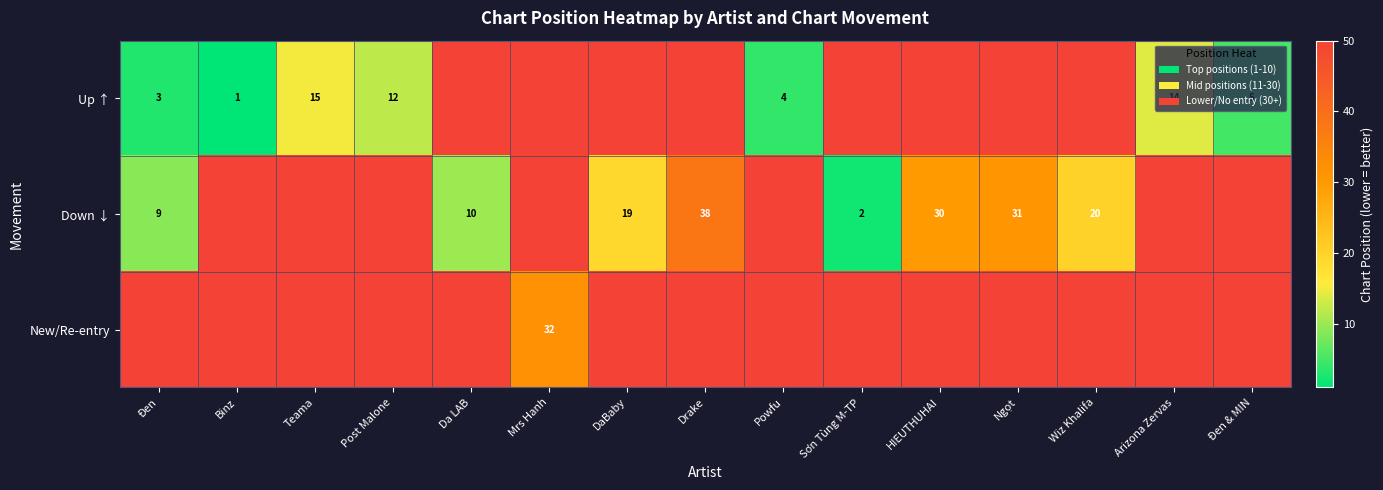

Between HIEUTHUHAI and Sơn Tùng M-TP, which is larger?

HIEUTHUHAI